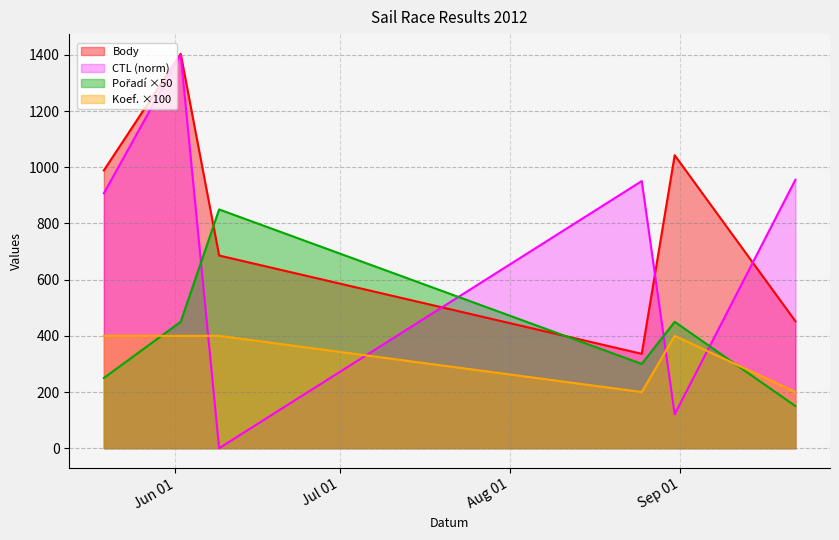

What is the total value across all series at 2012-08-25?

1787.0